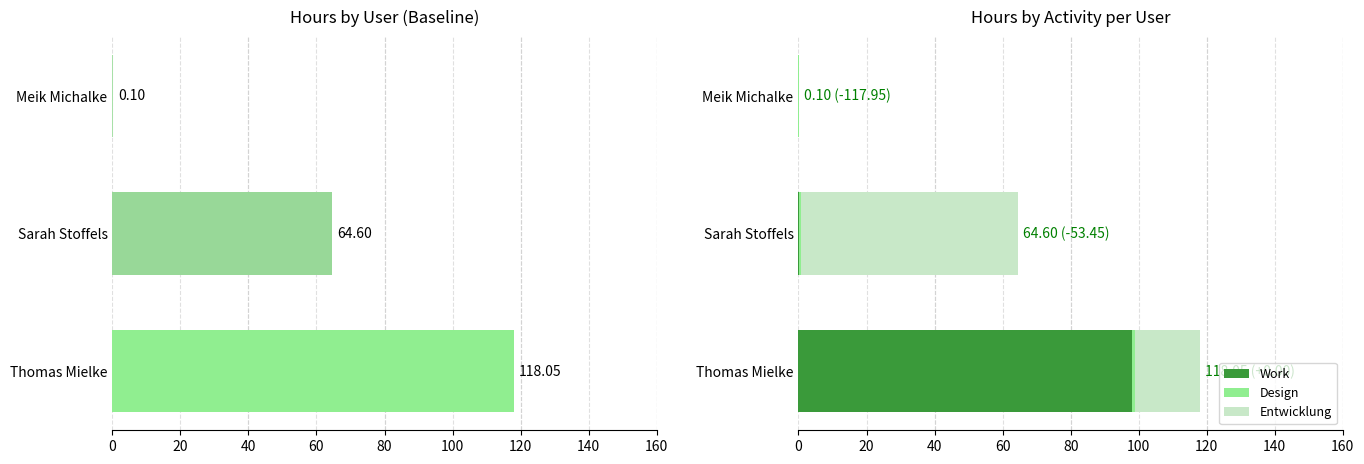

The Work series shows 0.0 at Meik Michalke. True or false?

True